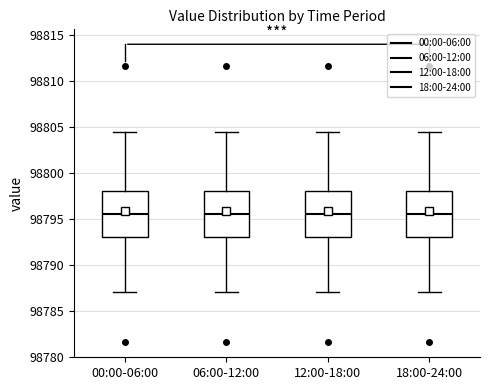

Reading left to right, transcribe this box plot: for each box, give where its median line is, the range the box spans, and where its two whiskers end, as read against the y-axis. The values are not printed on the chart, so give them approximately, as read against the axis.

00:00-06:00: median 98795.5, box 98793.0 to 98798.0, whiskers 98787.0 to 98804.5
06:00-12:00: median 98795.5, box 98793.0 to 98798.0, whiskers 98787.0 to 98804.5
12:00-18:00: median 98795.5, box 98793.0 to 98798.0, whiskers 98787.0 to 98804.5
18:00-24:00: median 98795.5, box 98793.0 to 98798.0, whiskers 98787.0 to 98804.5